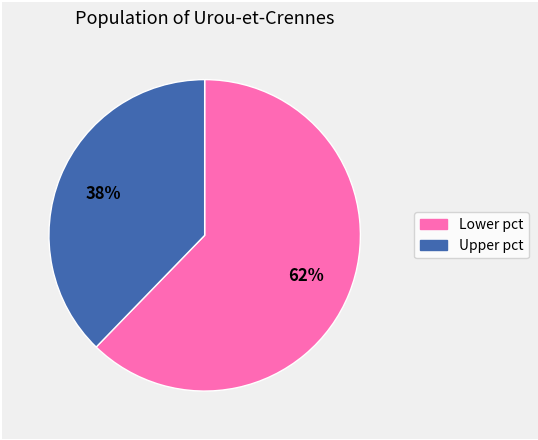

Is there any slice that represents more than half of the pie?

Yes